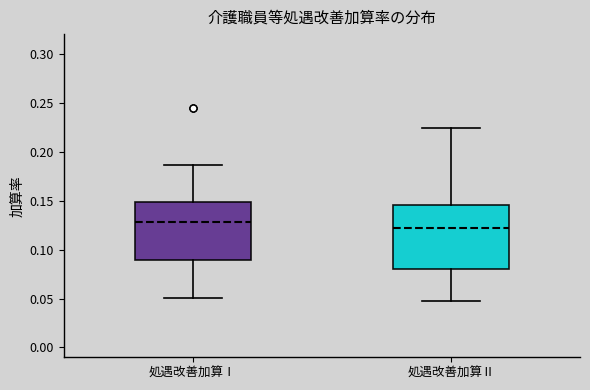

Where does the upper whisker of the box for 処遇改善加算Ⅰ end on the y-axis? The values are not printed on the chart, so give them approximately, as read against the axis.

0.185